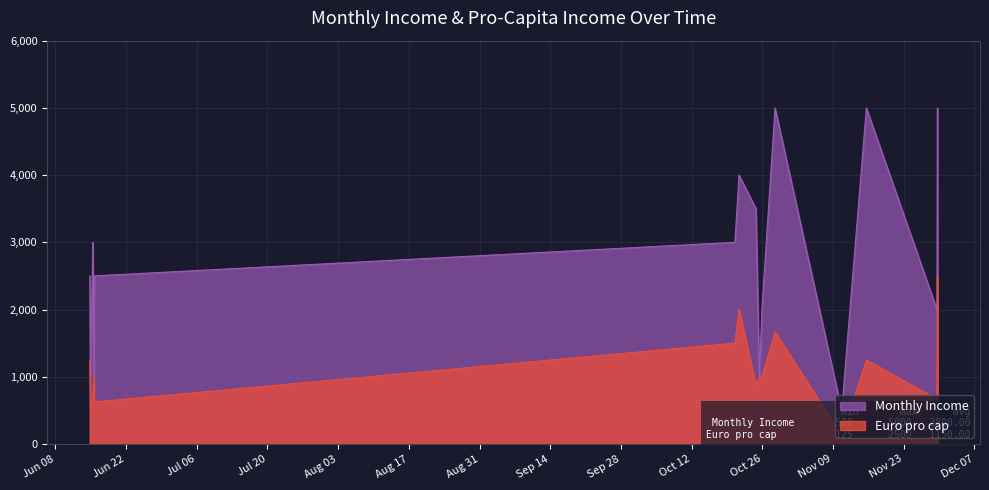

What is the maximum value for Monthly Income?

5000.0